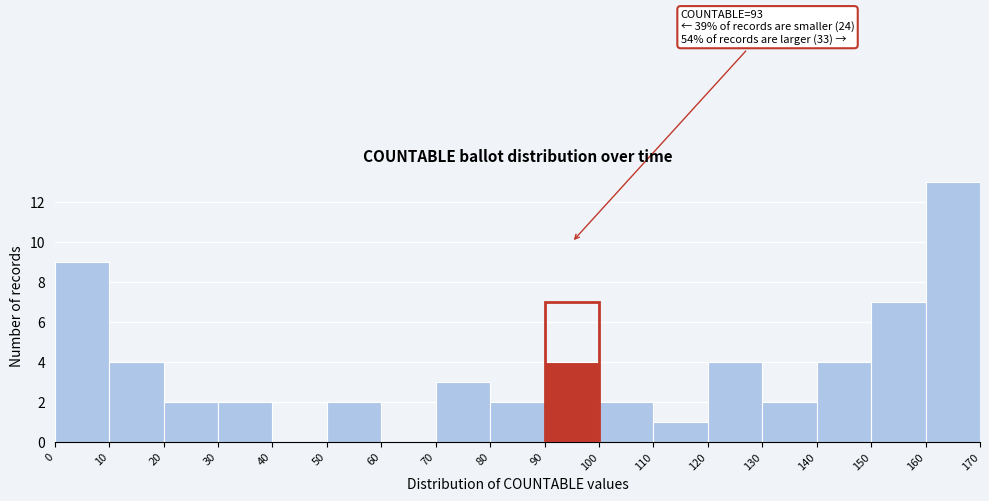

Over which range of the x-axis is the bar tallest?

160 to 170